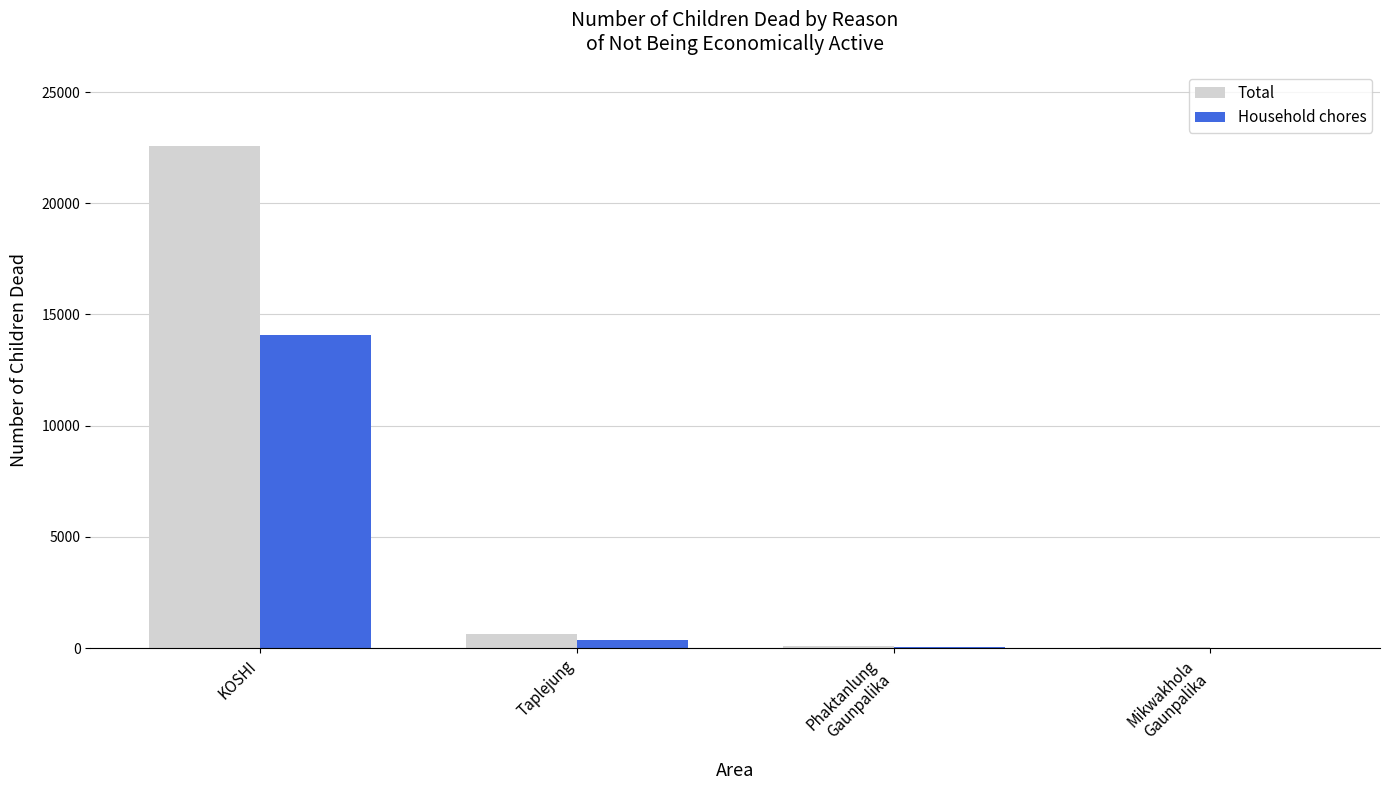

At which label does Household chores reach its peak?

KOSHI